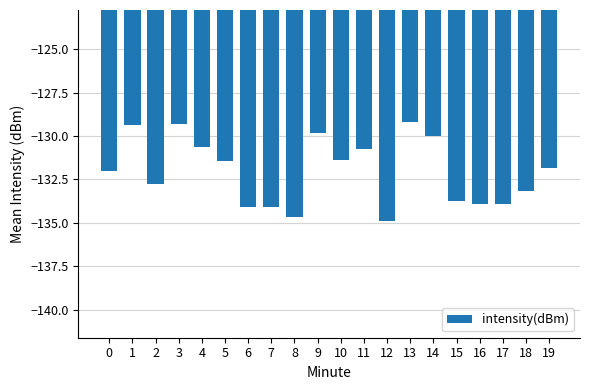

Does the chart contain any negative values?

Yes